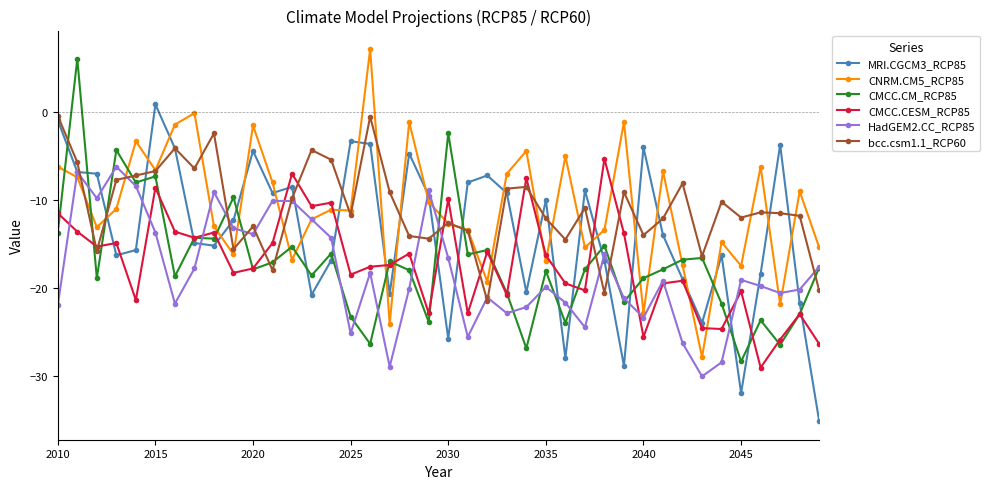

What is the minimum value for CNRM.CM5_RCP85?

-27.9